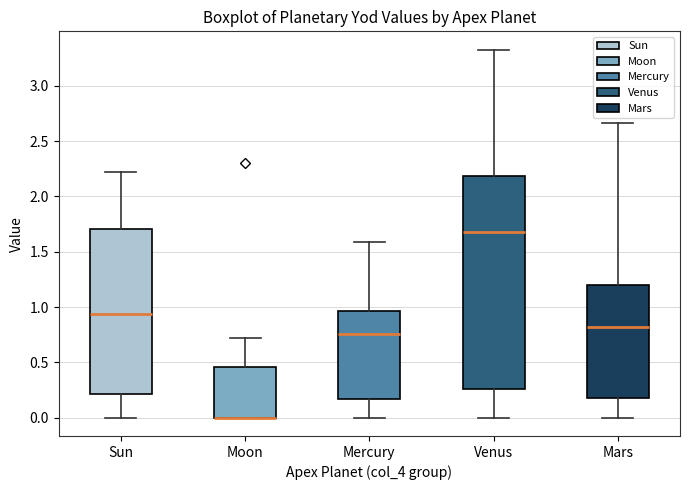

Reading left to right, read every box against the y-axis: the position of its median line, the range the box covers, and the ends of its whiskers. The values are not printed on the chart, so give them approximately, as read against the axis.

Sun: median 0.95, box 0.20 to 1.70, whiskers 0.00 to 2.20
Moon: median 0.00 (drawn on the box's lower edge), box 0.00 to 0.45, whiskers 0.00 to 0.70
Mercury: median 0.75, box 0.15 to 0.95, whiskers 0.00 to 1.60
Venus: median 1.70, box 0.25 to 2.20, whiskers 0.00 to 3.35
Mars: median 0.80, box 0.20 to 1.20, whiskers 0.00 to 2.65